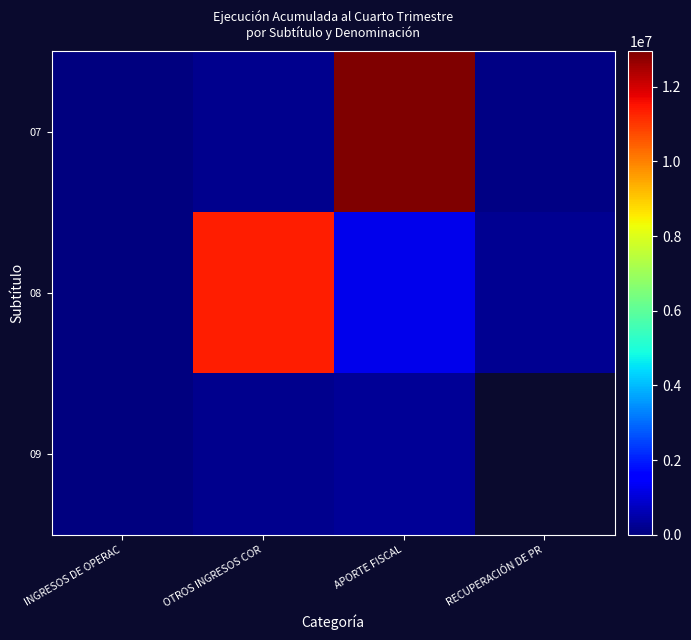

At which category is the sum across all series the highest?

APORTE FISCAL